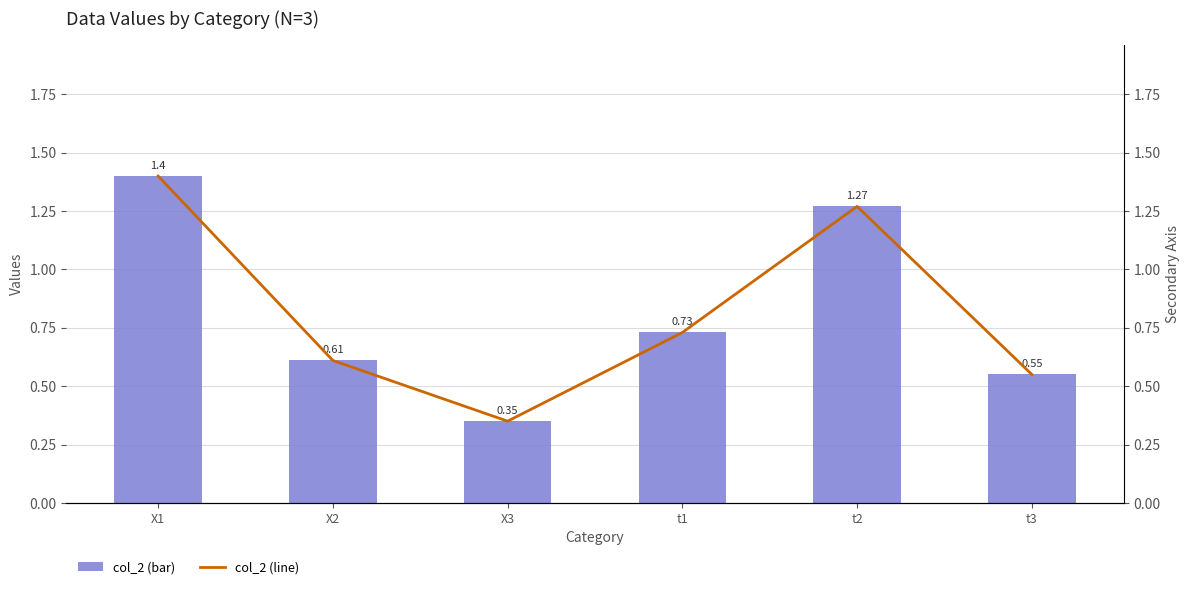

What is the approximate value of col_2 (line) at t1?

0.7